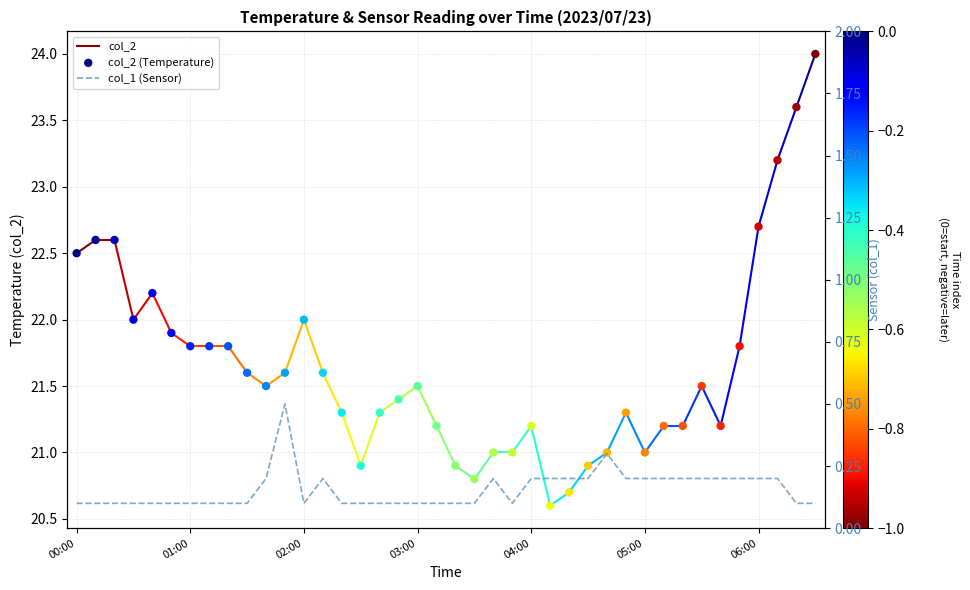

What is the total value across all series at 38?

23.7